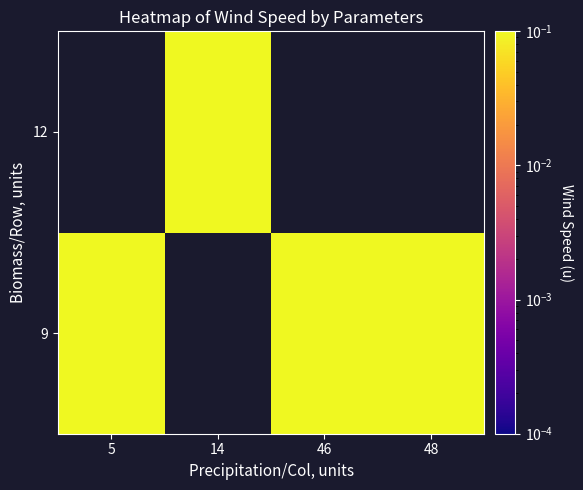

How many data points in 9 are above 0?

3